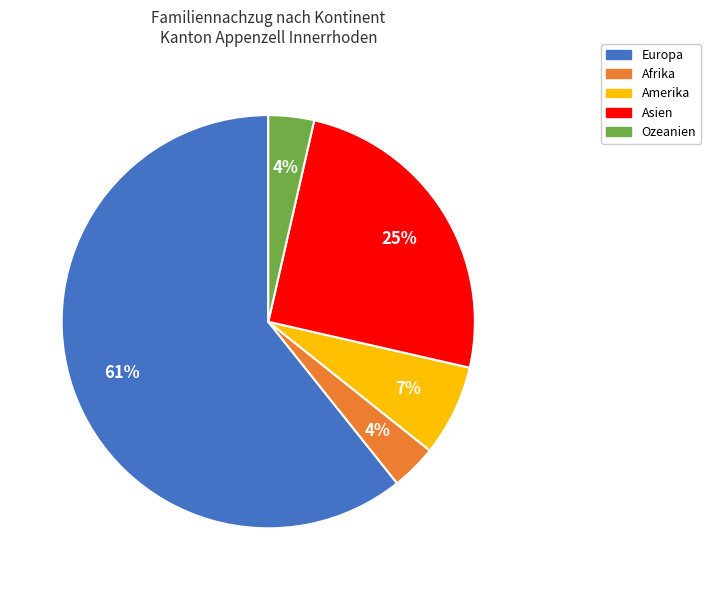

The Amerika slice represents 7% of the pie. True or false?

True